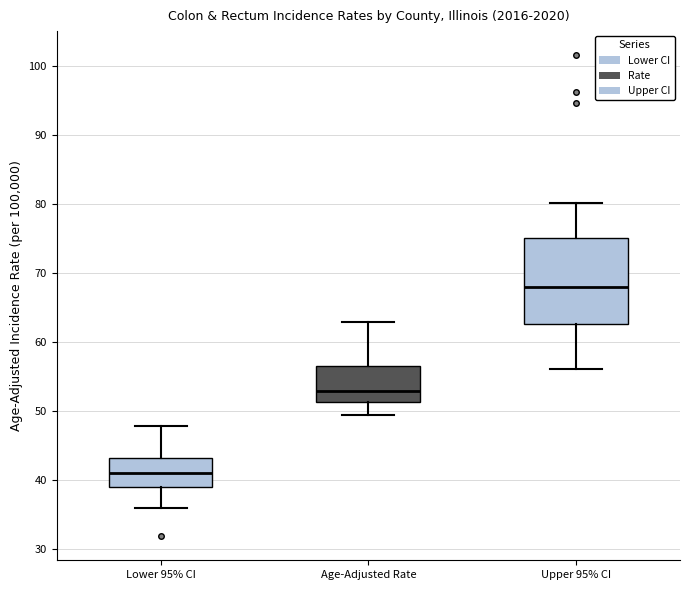

Where does the median line of the box for Age-Adjusted Rate sit on the y-axis? The values are not printed on the chart, so give them approximately, as read against the axis.

53